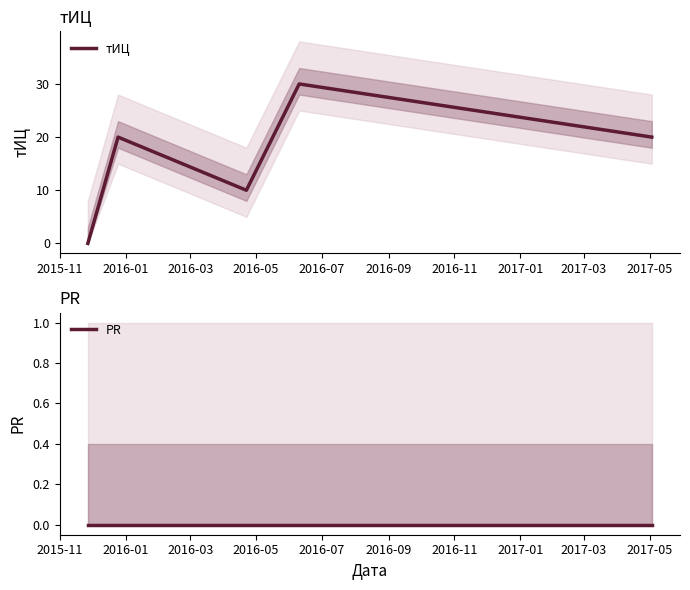

Is this an area chart (filled region under the line)?

No